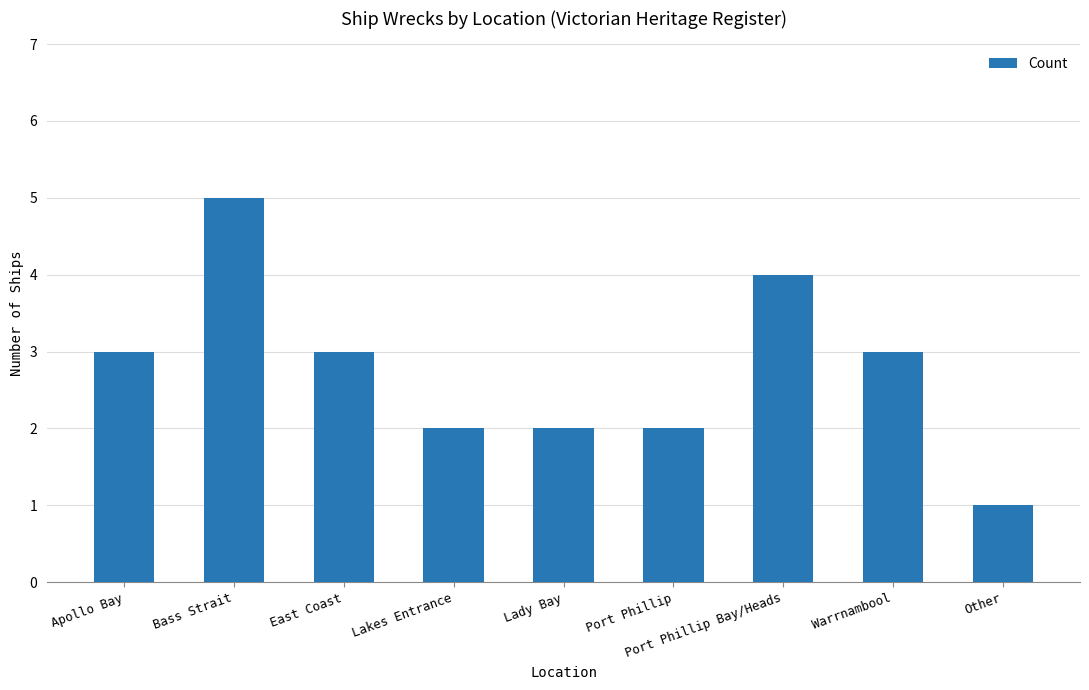

What is the sum of all values?

25